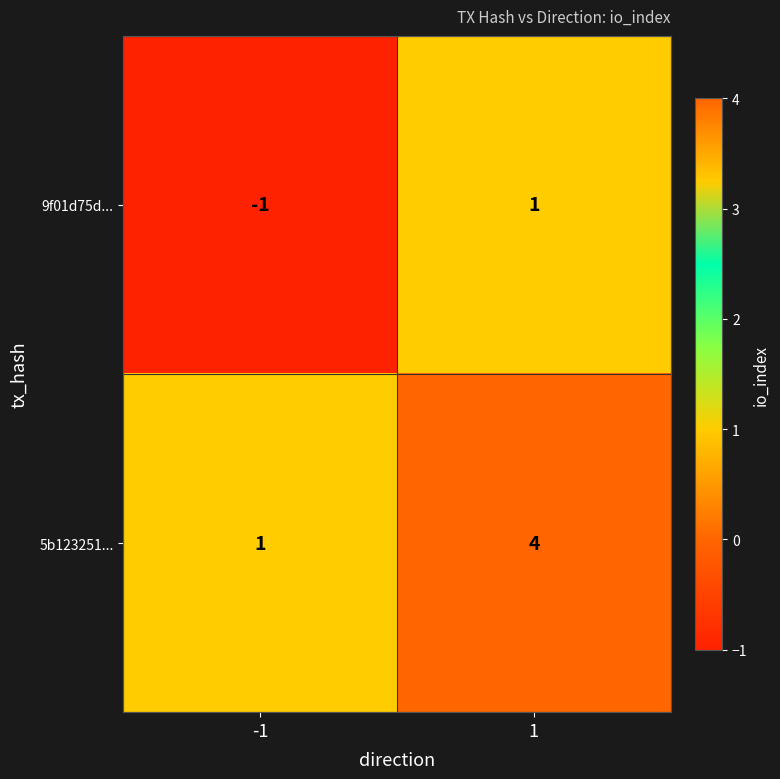

Reading left to right, what are all the values shown in this chart?

9f01d75d...: -1	1
5b123251...: 1	4